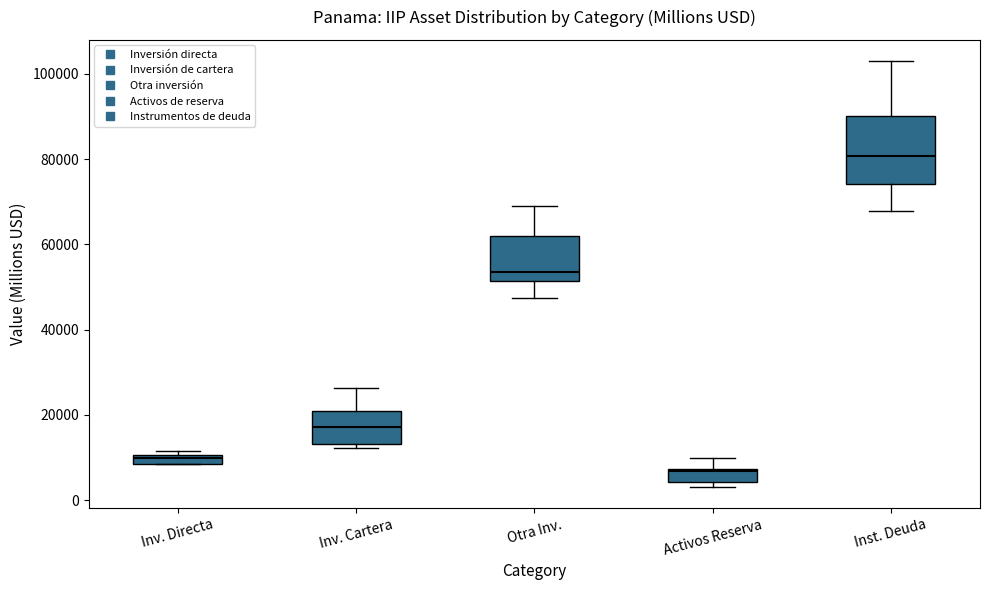

Where is the lower edge of the box for Inv. Cartera on the y-axis? The values are not printed on the chart, so give them approximately, as read against the axis.

14000